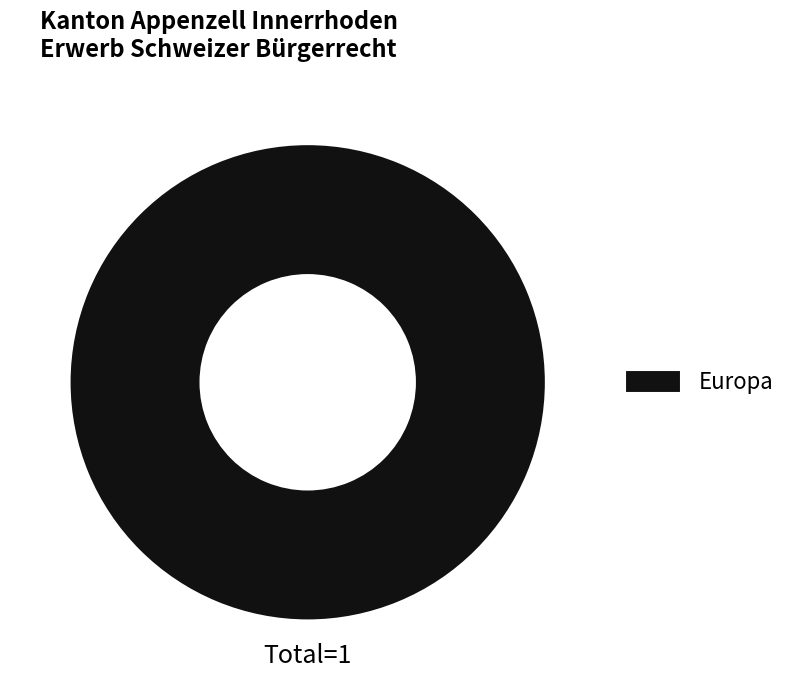

Which slice represents more than half of the pie?

Europa